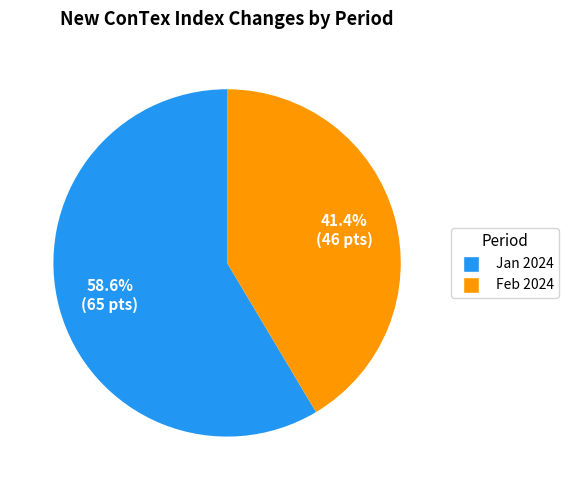

Does any single category account for the majority?

Yes